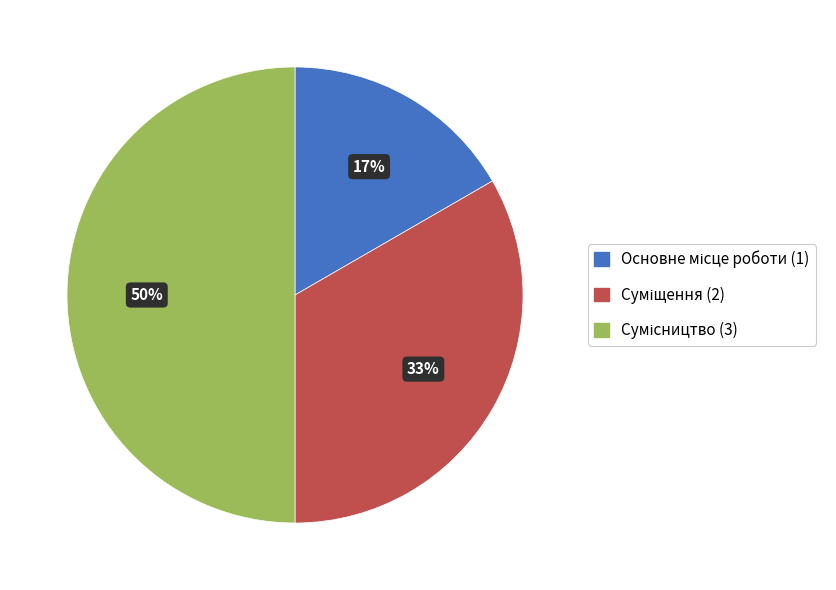

To the nearest percent, what is the difference between the largest and smallest slice percentages?

33%